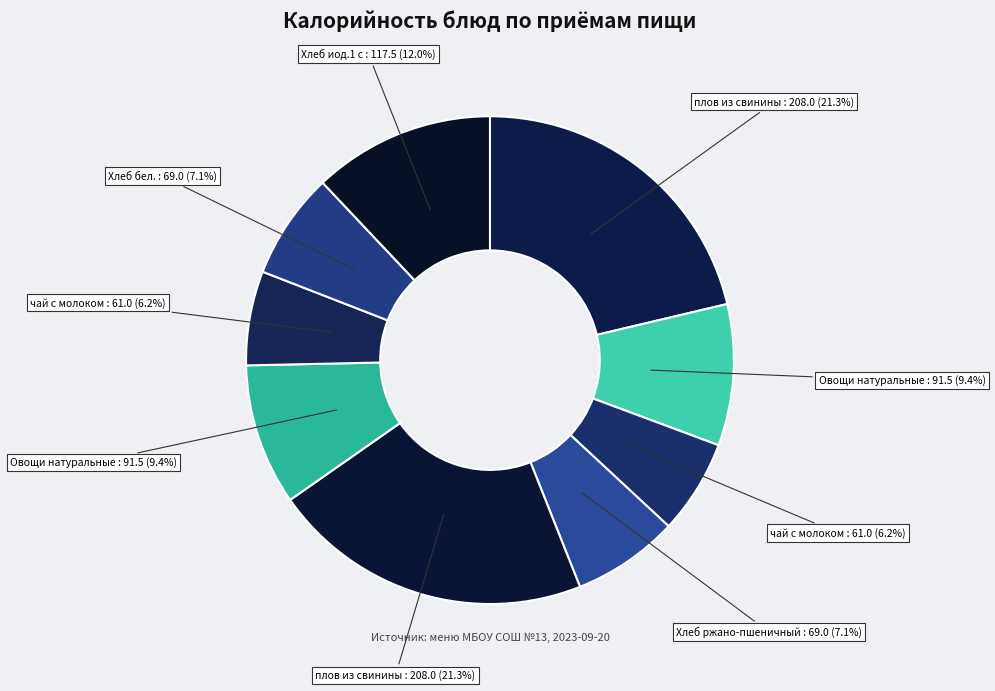

How many segments does this pie chart have?

9